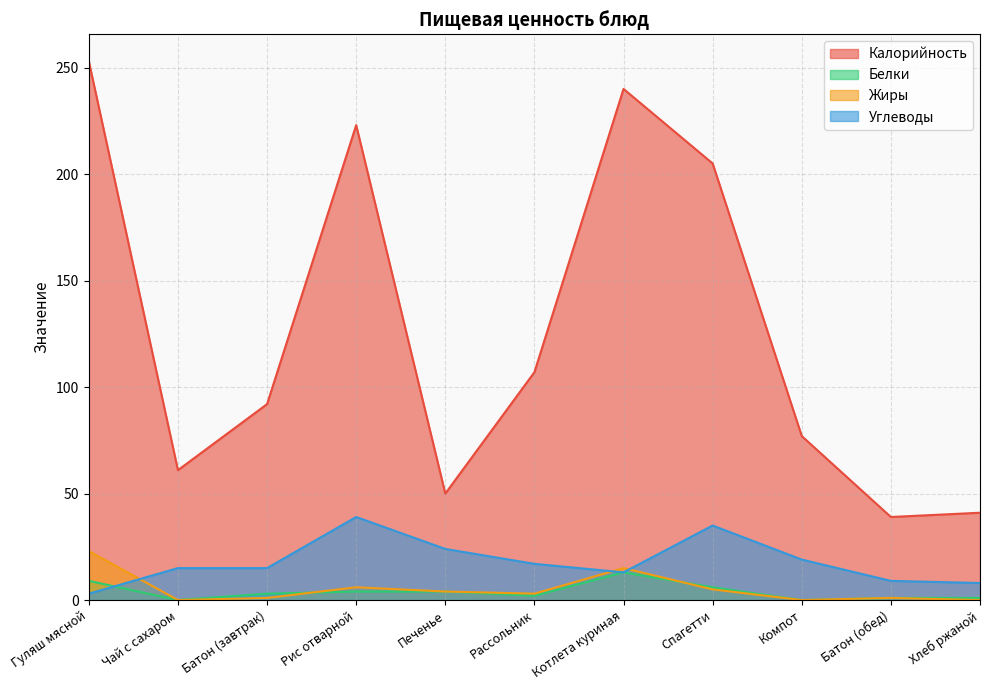

At which category is the sum across all series the highest?

Гуляш мясной